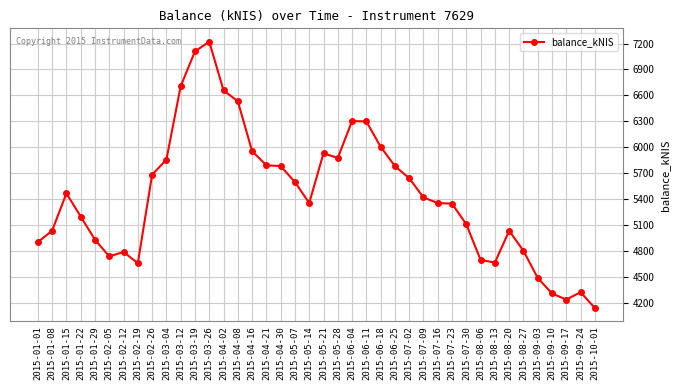

Which has a higher value, 2015-06-11 or 2015-02-26?

2015-06-11